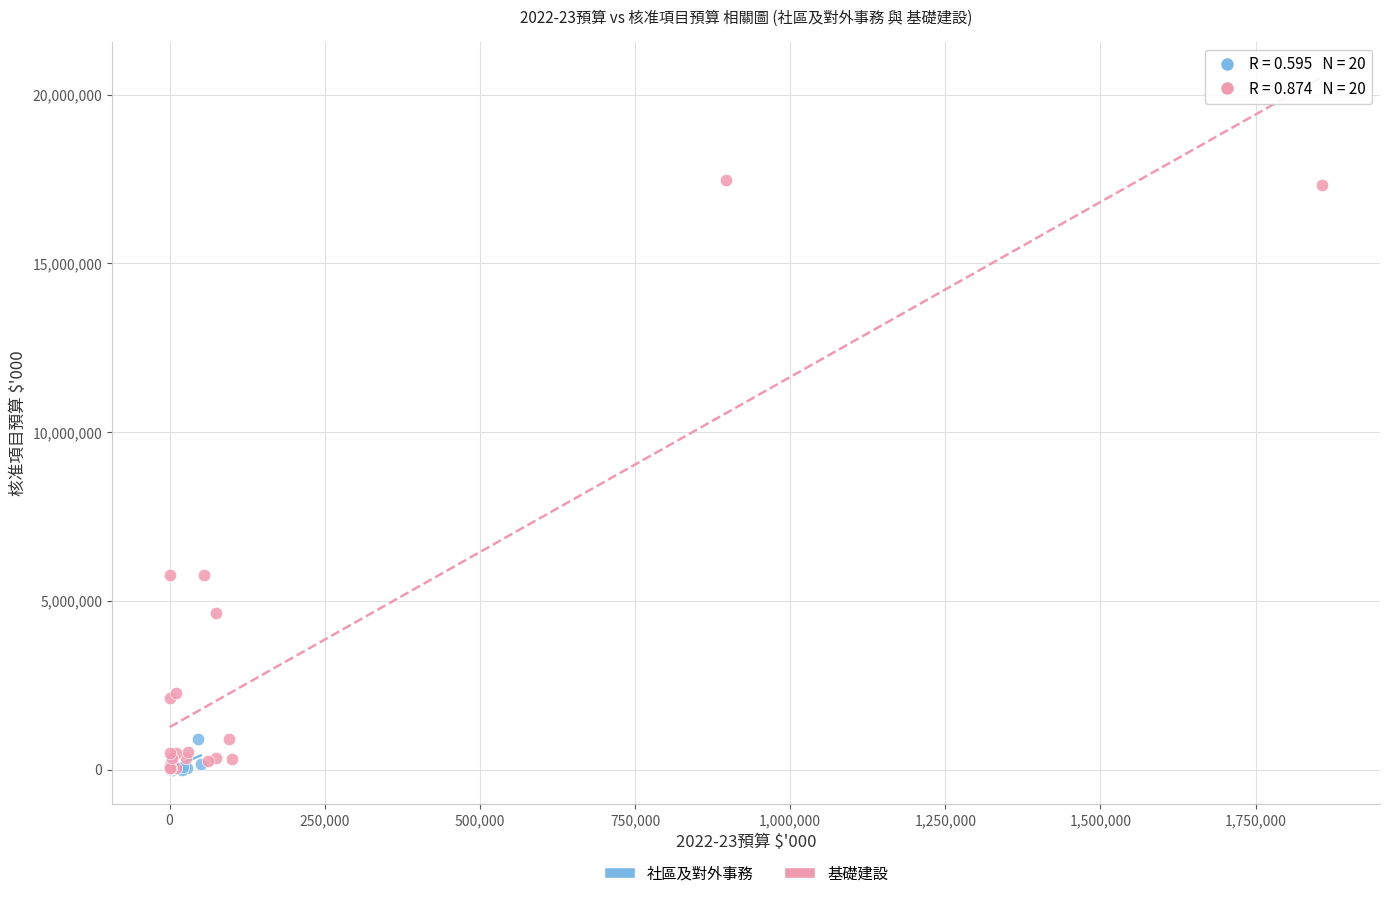

Which series contains the highest Y value?

基礎建設